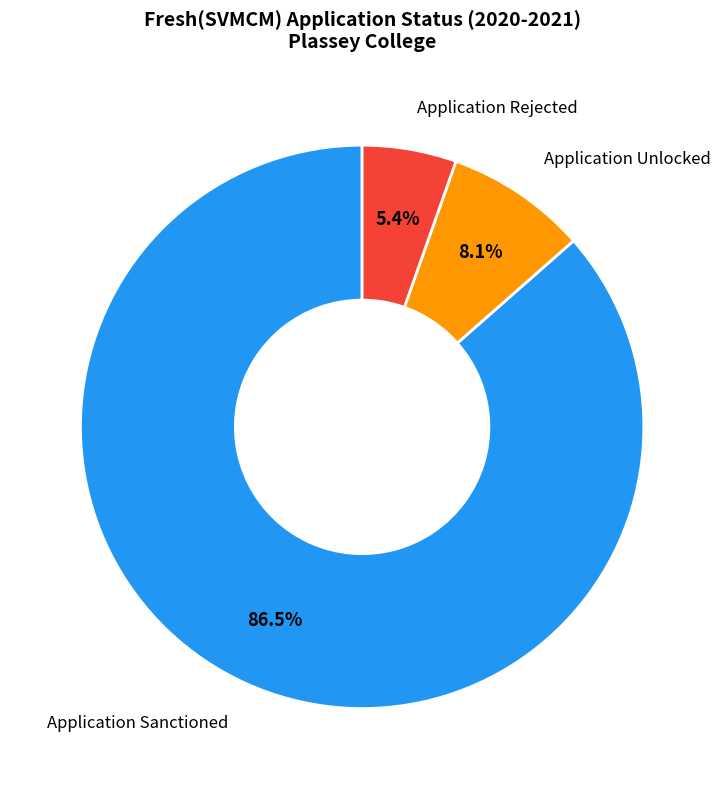

Is there a majority slice in this chart?

Yes